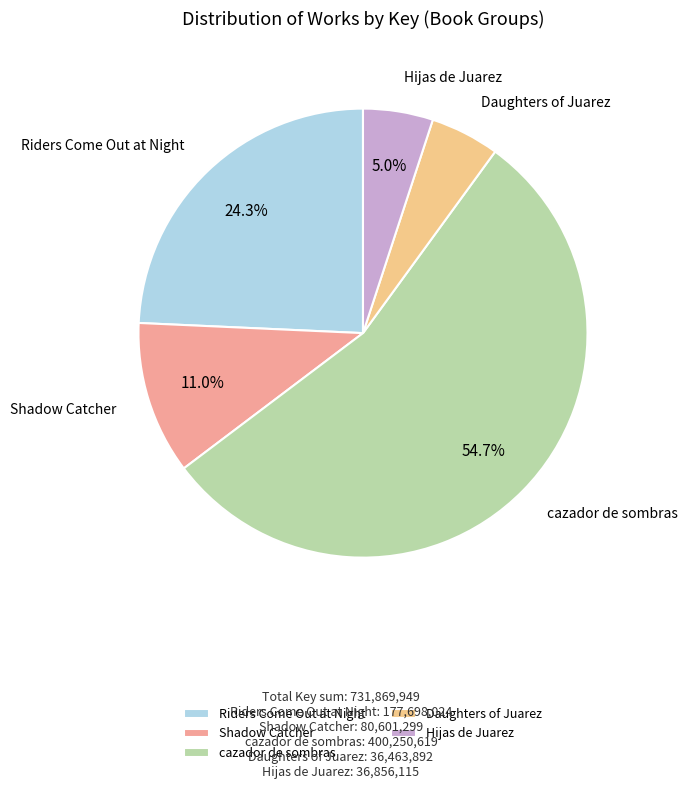

What is the ratio of the value at Daughters of Juarez to the value at Shadow Catcher?

0.5